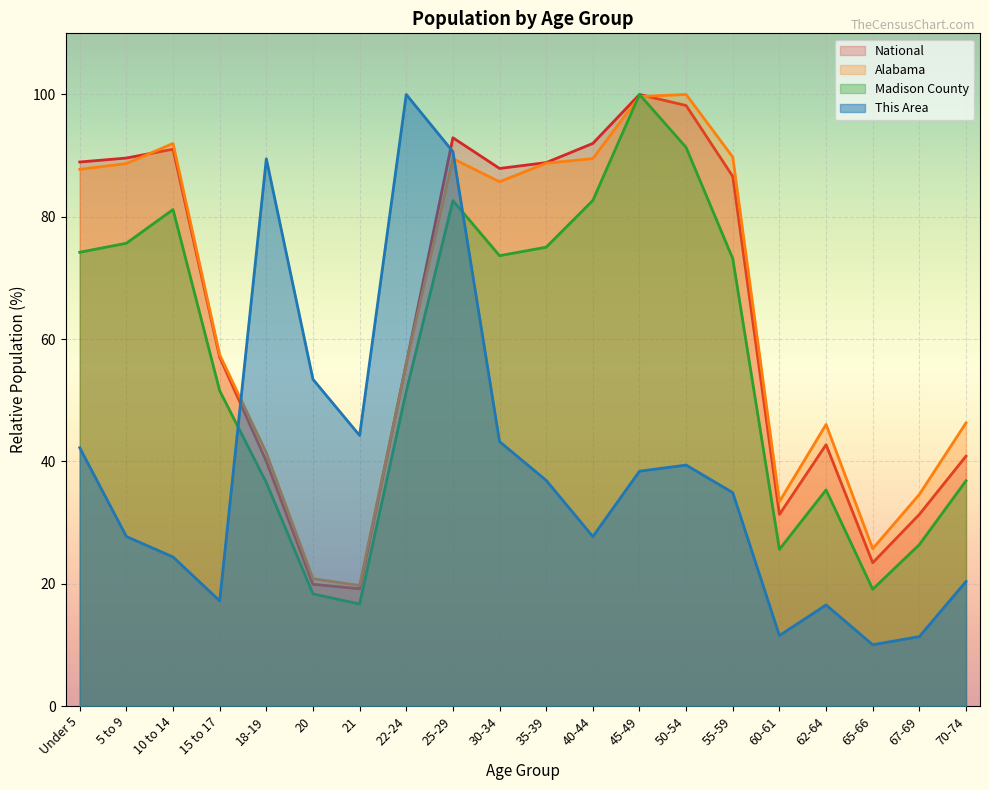

True or false: This Area and Alabama intersect in this chart.

True